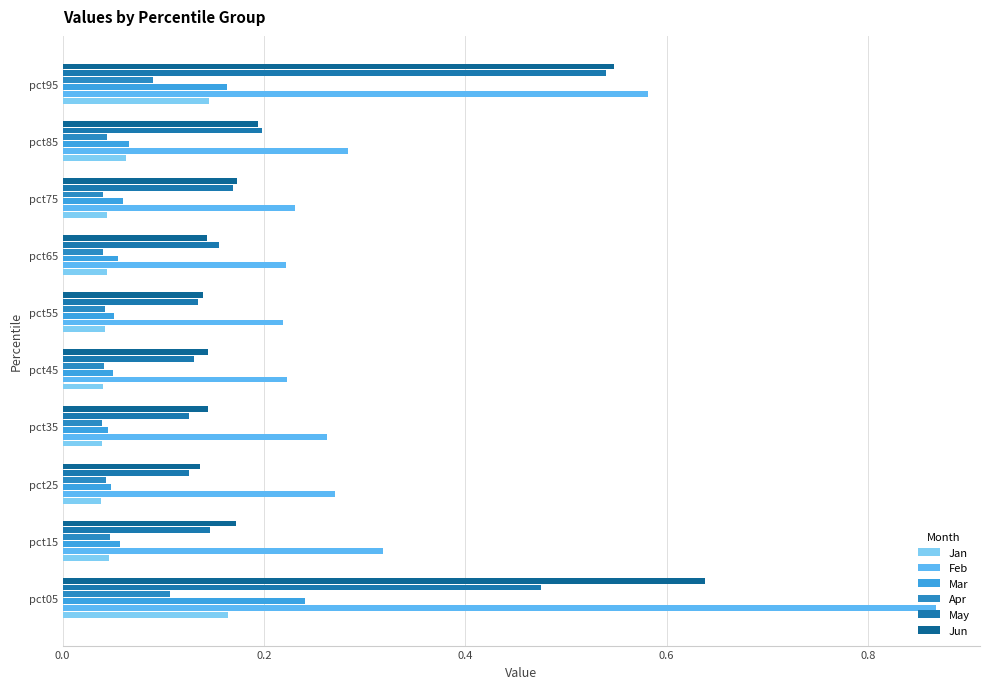

Count the number of categories in the chart.

10